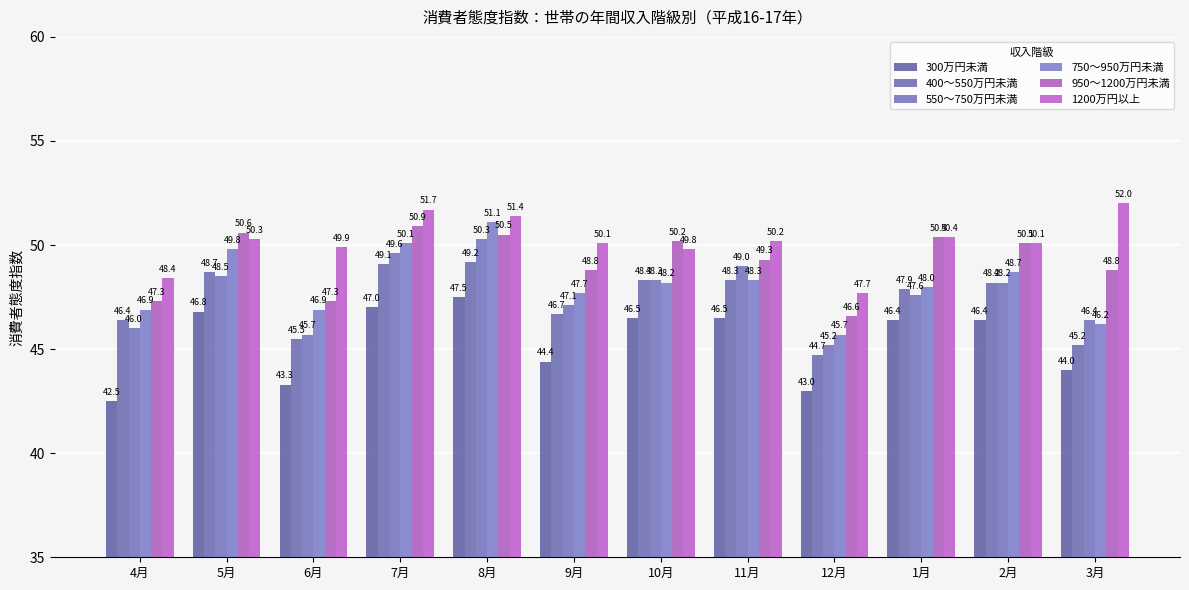

What is the sum of all 400～550万円未満 values?

568.2